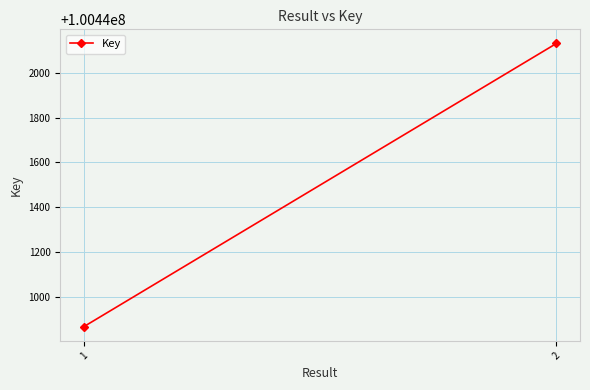

Reading left to right, extract all data points from this chart.

100440867	100442131